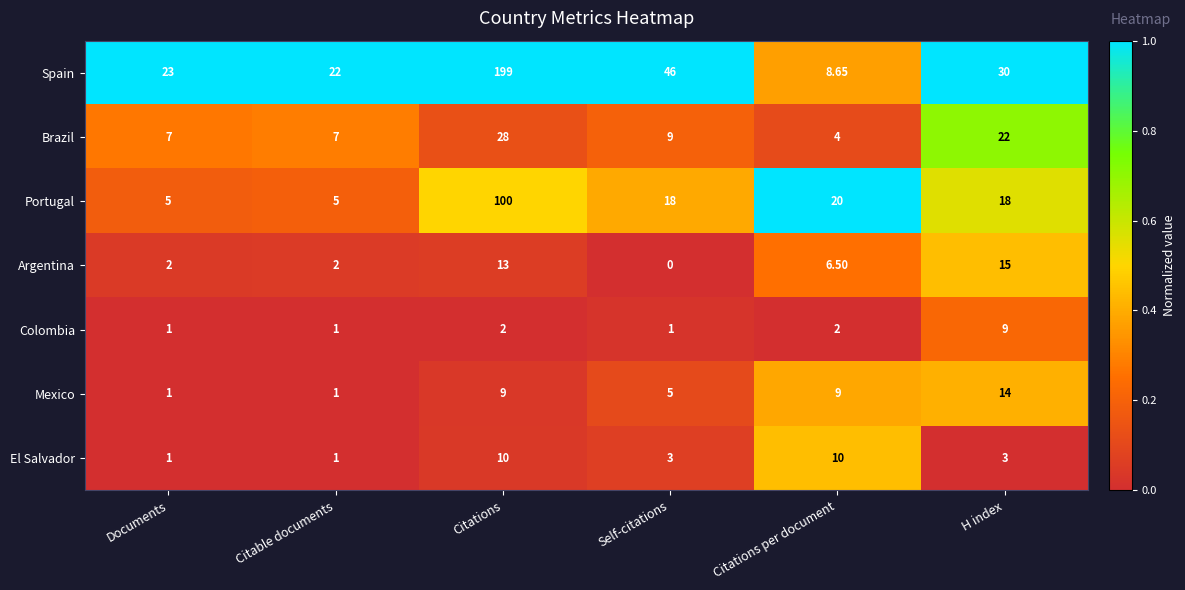

Rank the series at Citations from highest to lowest value.

Spain, Portugal, Brazil, Argentina, El Salvador, Mexico, Colombia